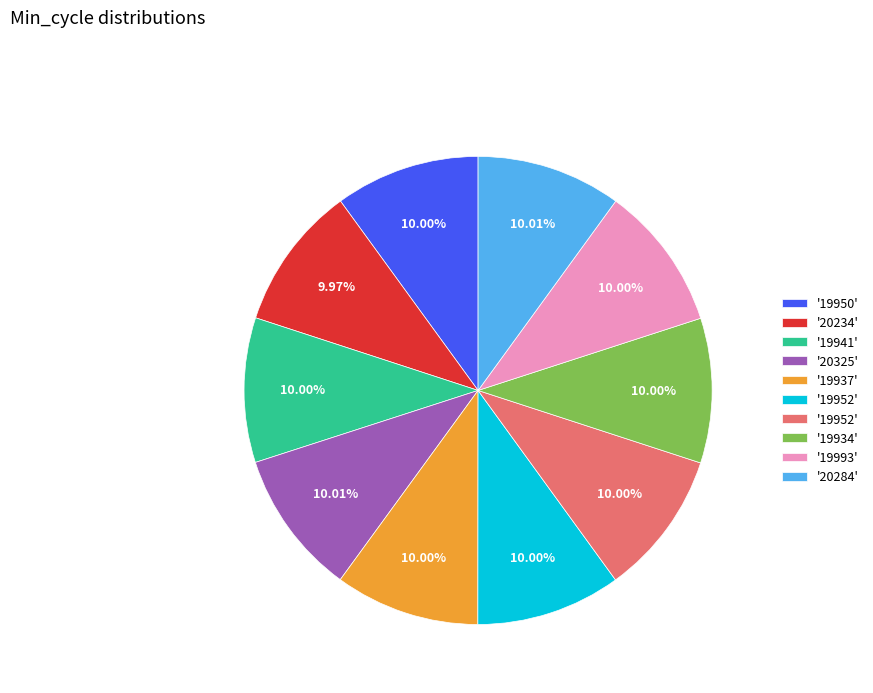

Count the number of slices in the pie.

10